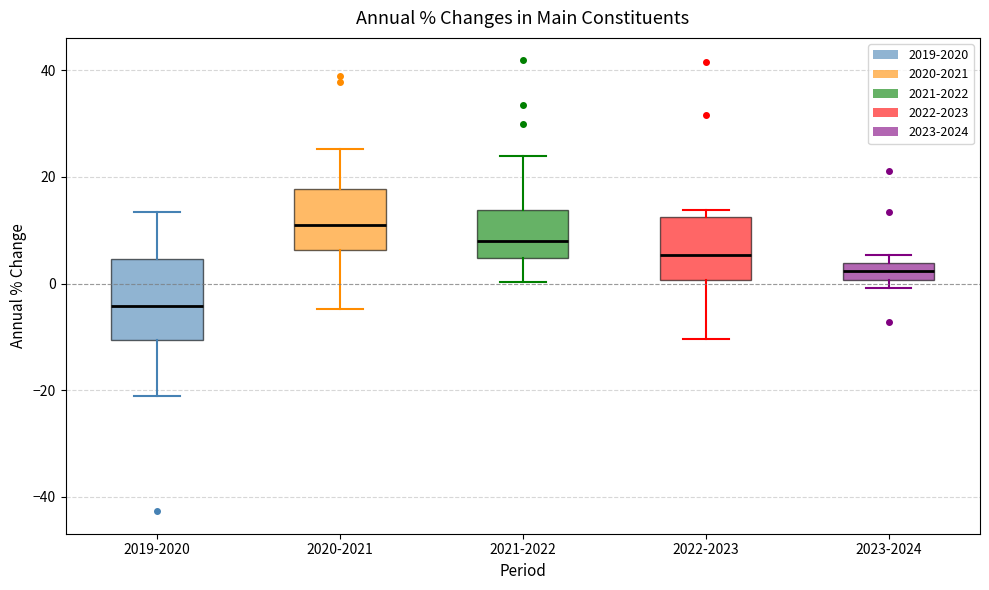

Reading left to right, read every box against the y-axis: the position of its median line, the range the box covers, and the ends of its whiskers. The values are not printed on the chart, so give them approximately, as read against the axis.

2019-2020: median -4, box -10 to 4, whiskers -22 to 14
2020-2021: median 12, box 6 to 18, whiskers -4 to 26
2021-2022: median 8, box 4 to 14, whiskers 0 to 24
2022-2023: median 6, box 0 to 12, whiskers -10 to 14
2023-2024: median 2, box 0 to 4, whiskers 0 (just below the box's lower edge) to 6